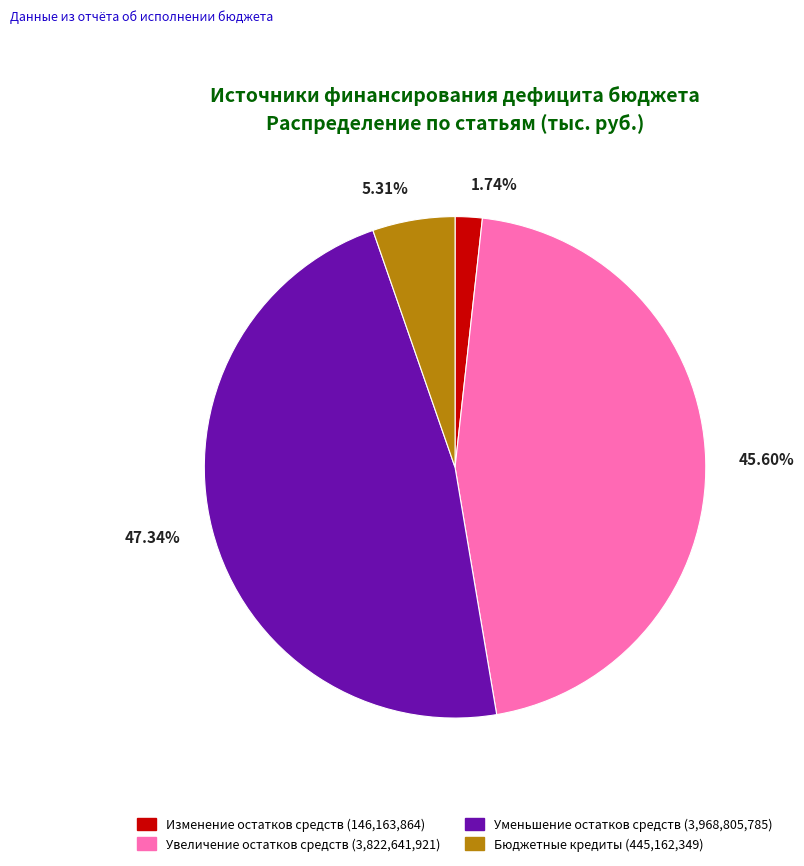

To the nearest percent, what is the average slice percentage?

25%